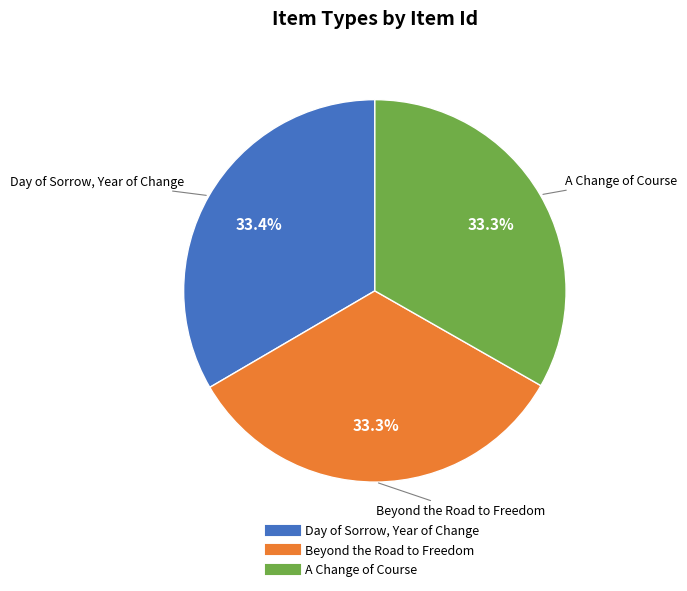

Is Day of Sorrow, Year of Change the majority of the pie?

No